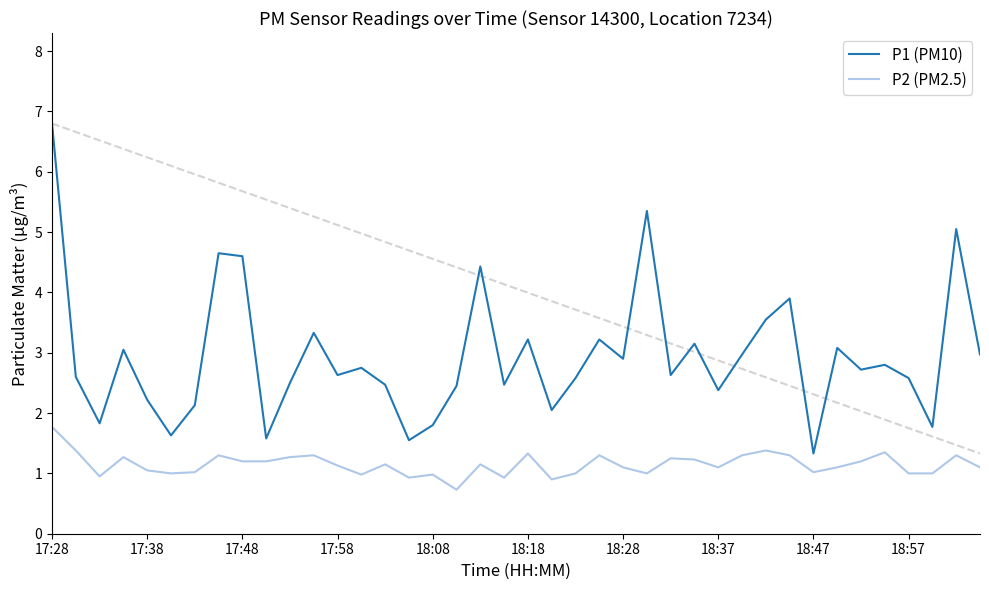

What are all the series names shown in the legend?

P1 (PM10), P2 (PM2.5)